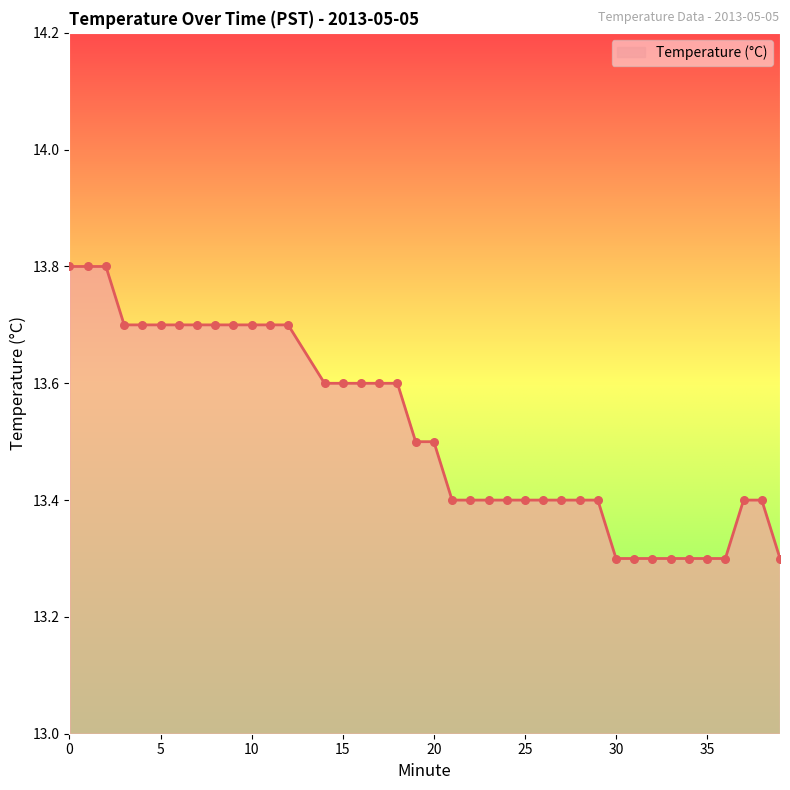

What is the maximum value shown in the chart?

13.8